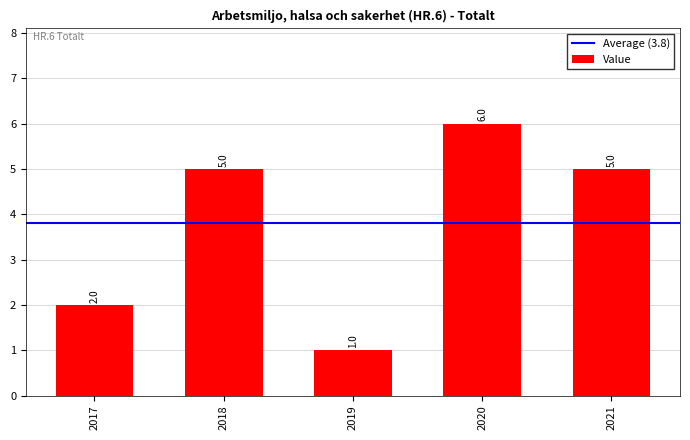

Count the values in the range 2 to 5.

3